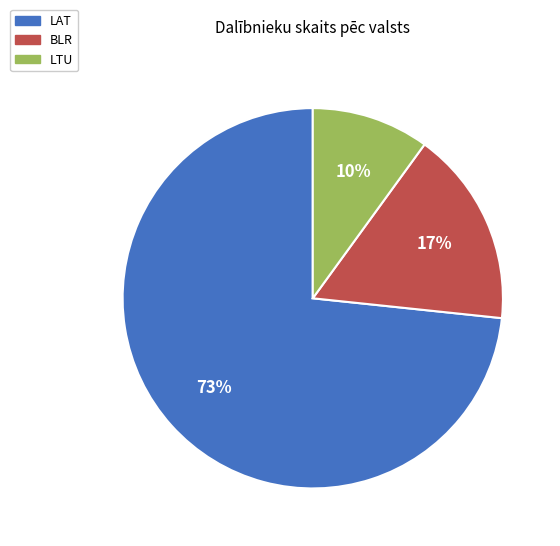

Combined, do LTU and BLR account for over 50%?

No